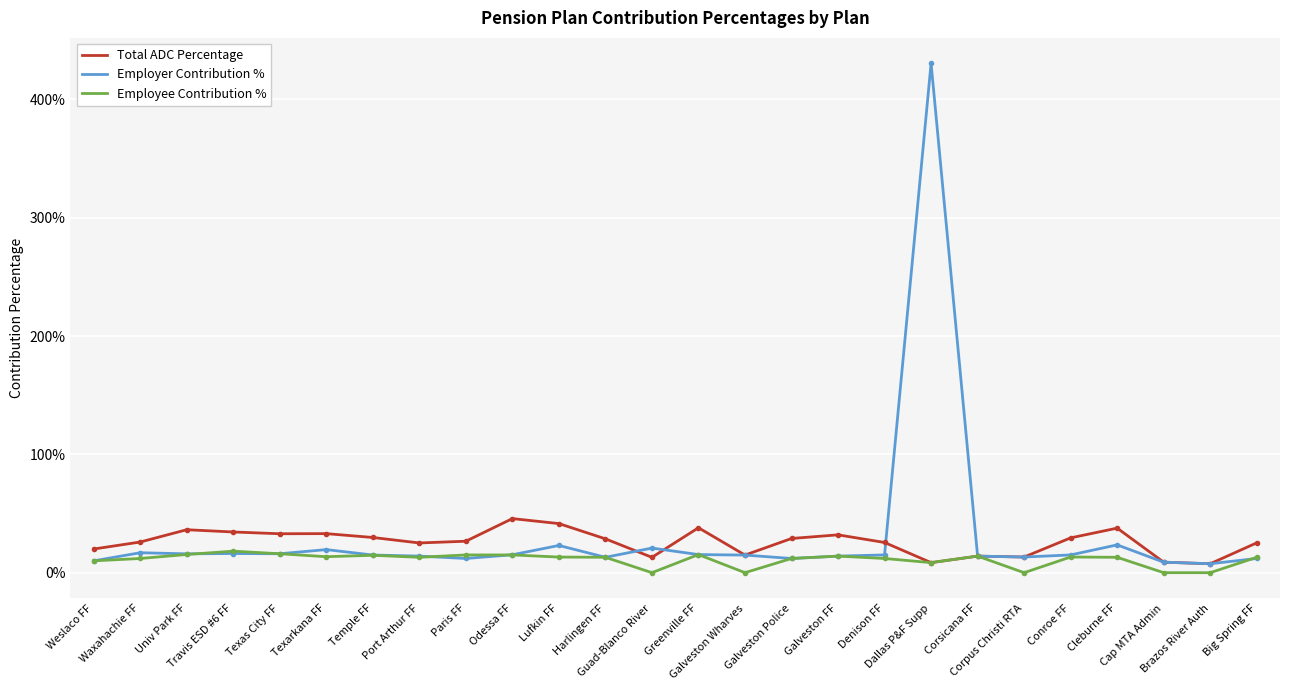

What is the approximate value of Employer Contribution % at Univ Park FF?

0.2